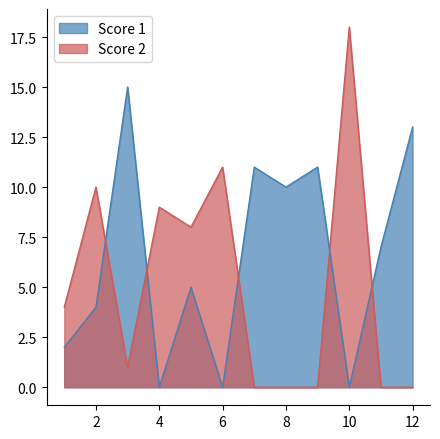

Rank the series at 9 from highest to lowest value.

Score 1, Score 2